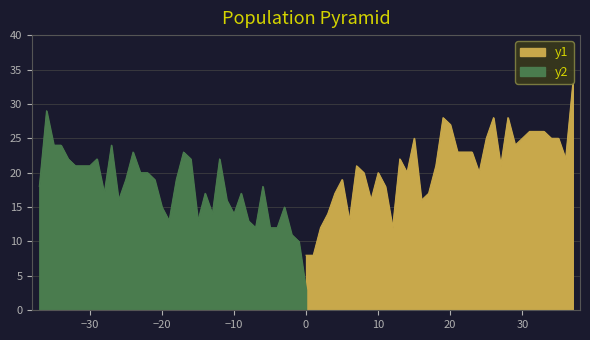

What is the highest value of the y1 series?

33